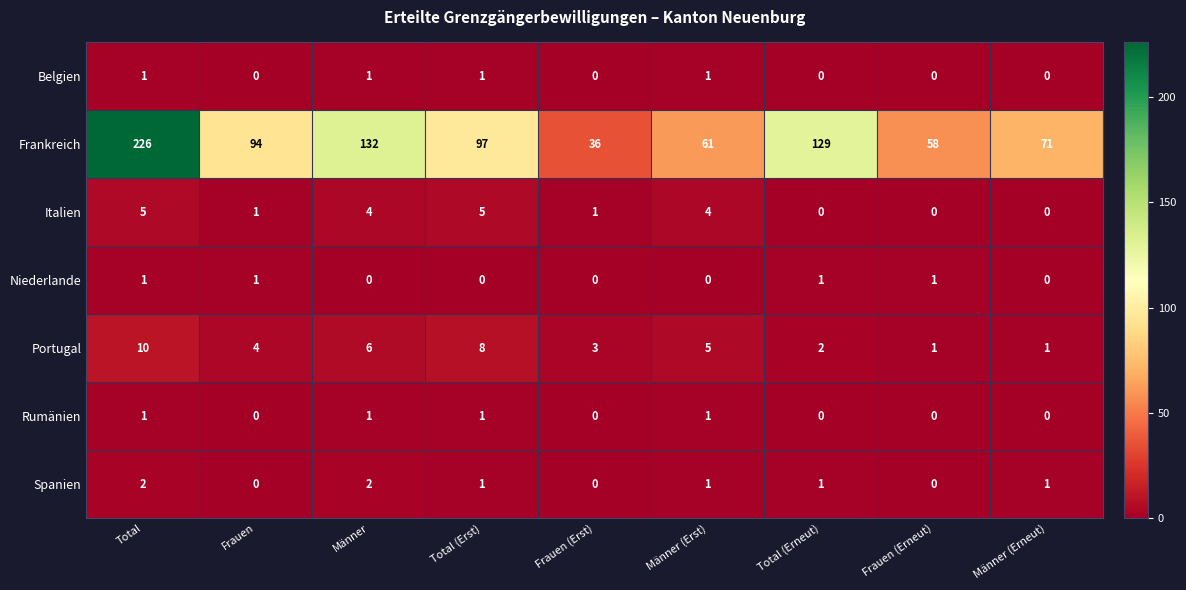

At which category does the chart reach its peak across all series?

Total